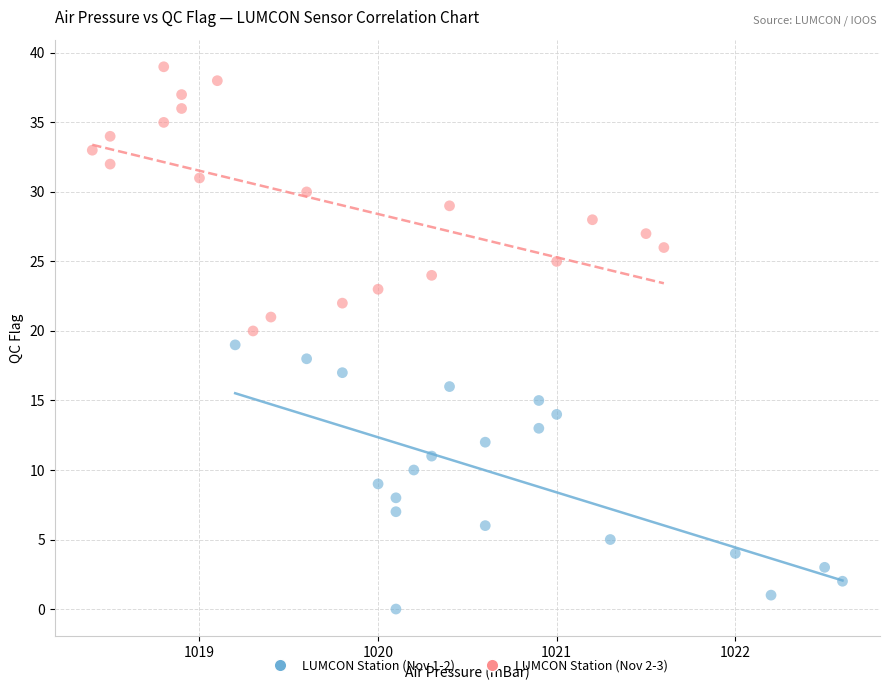

Which series contains the lowest Y value?

LUMCON Station (Nov 1-2)